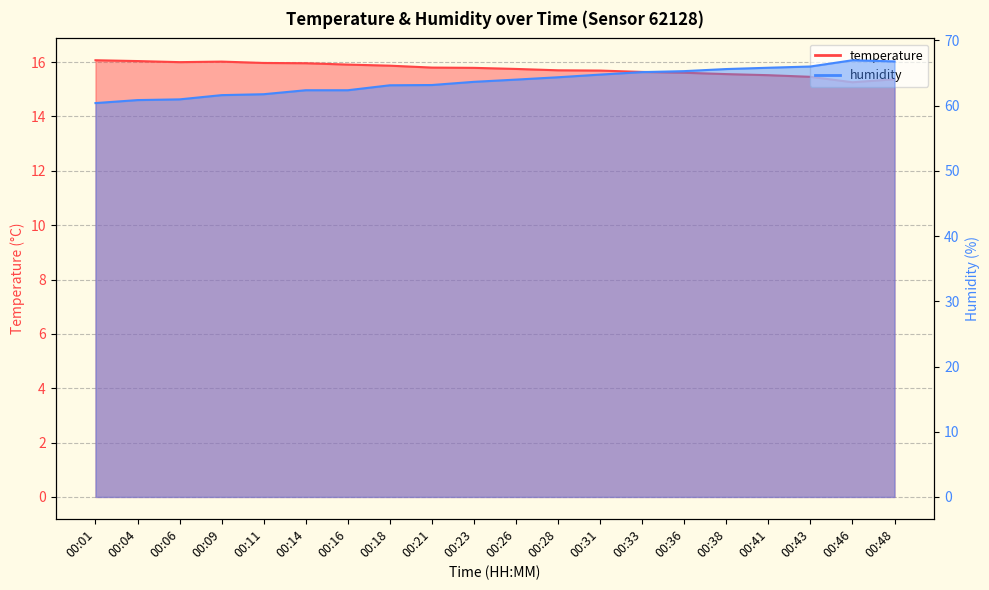

True or false: humidity has a value of 62.4 at 00:16.

True